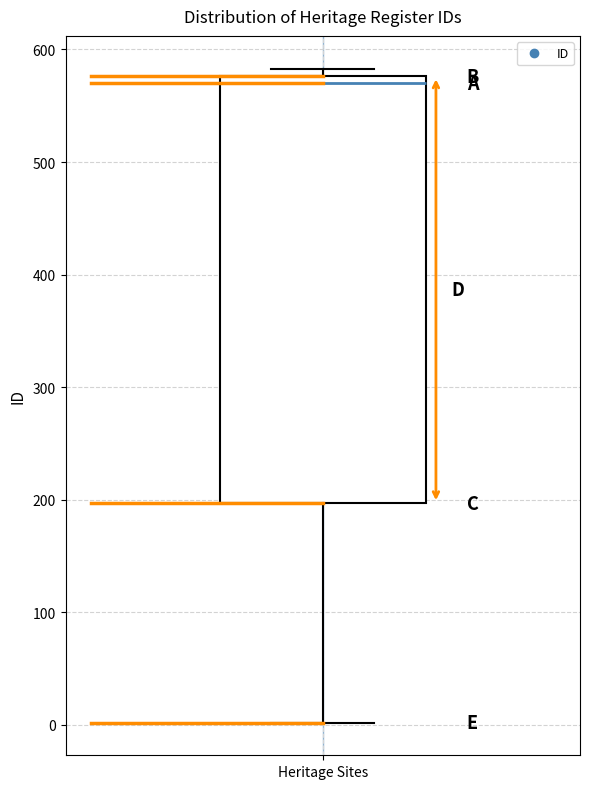

Transcribe this box plot: give where the median line is, the range the box spans, and where the two whiskers end, as read against the y-axis. The values are not printed on the chart, so give them approximately, as read against the axis.

median 570, box 200 to 580, whiskers 0 to 580 (just above the box's upper edge)